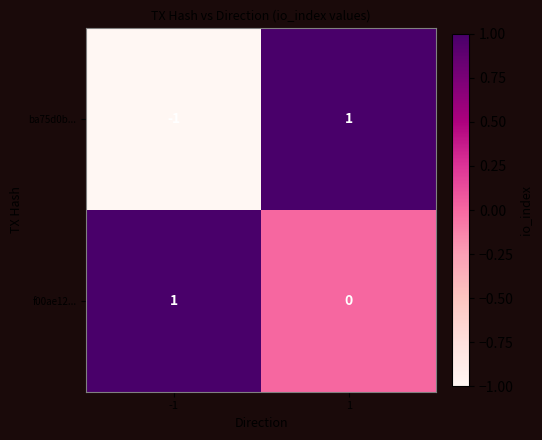

Which series has the largest total across all categories?

f00ae12...